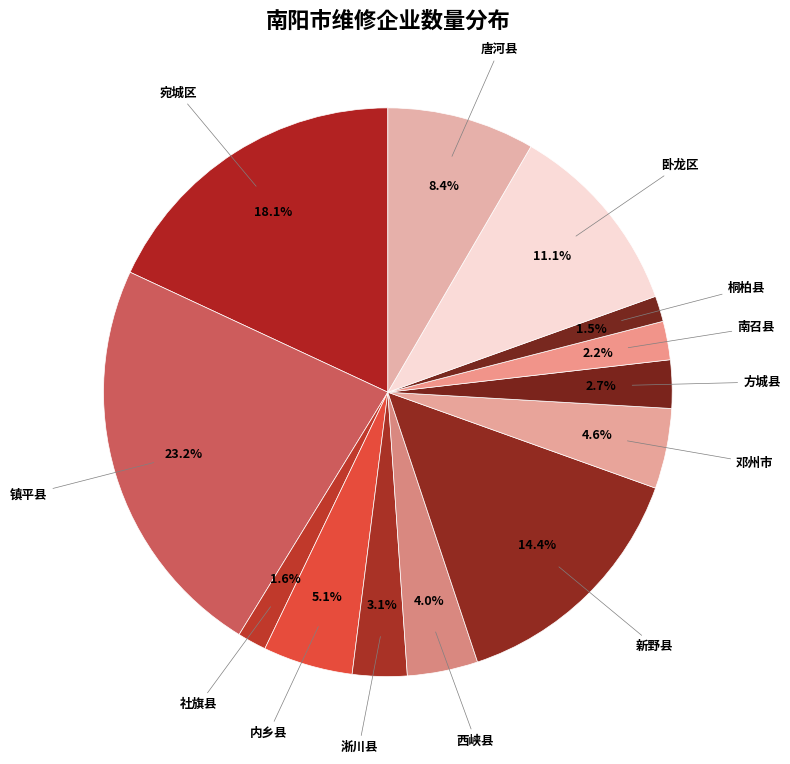

Is the sum of 西峡县 and 邓州市 greater than half?

No